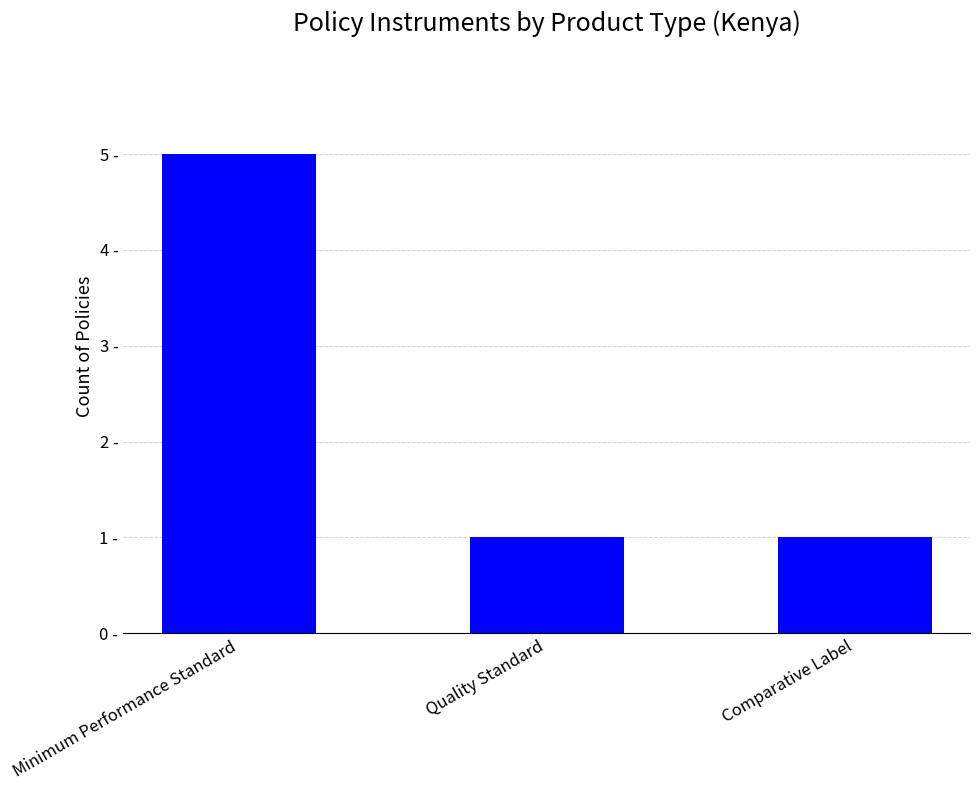

Are the bars horizontal?

No